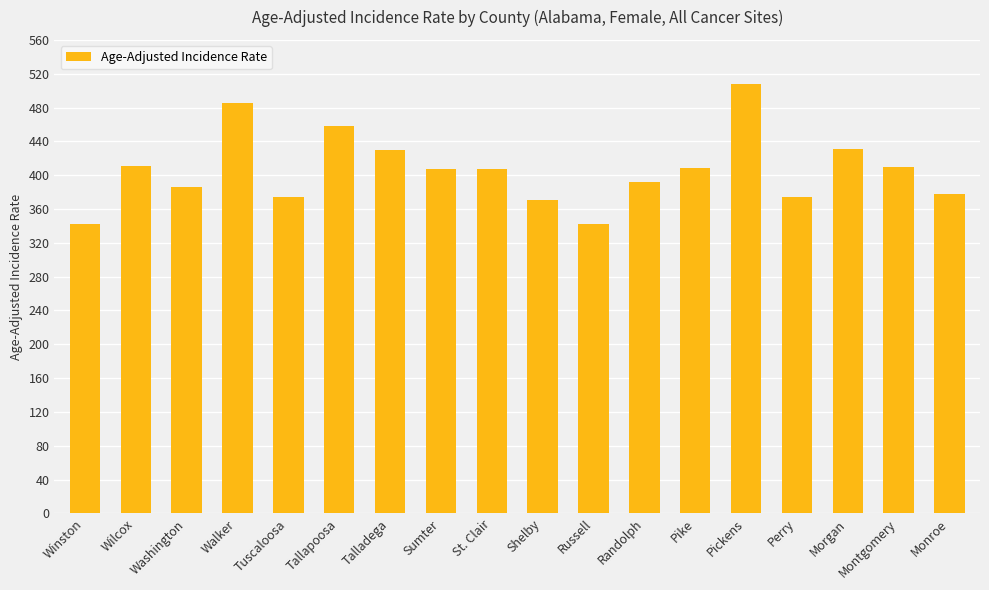

The chart shows a value of 148.6 at Wilcox. True or false?

False